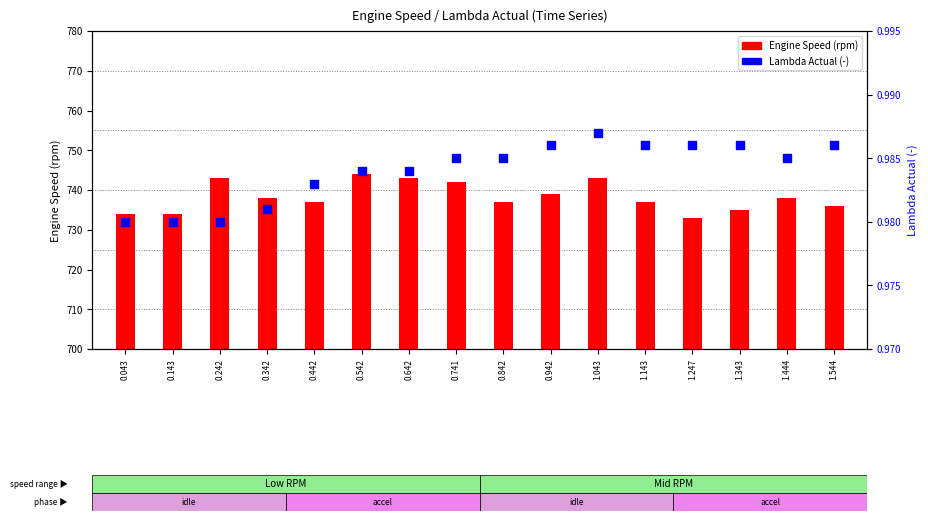

Is the value of Engine Speed (rpm) at 1.444 greater than the value of Lambda Actual (-) at 0.442?

Yes